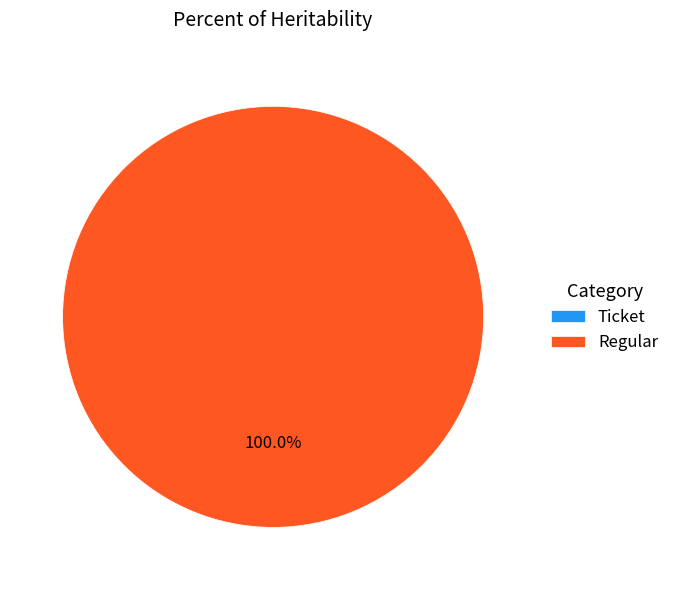

The Regular slice represents 100% of the pie. True or false?

True